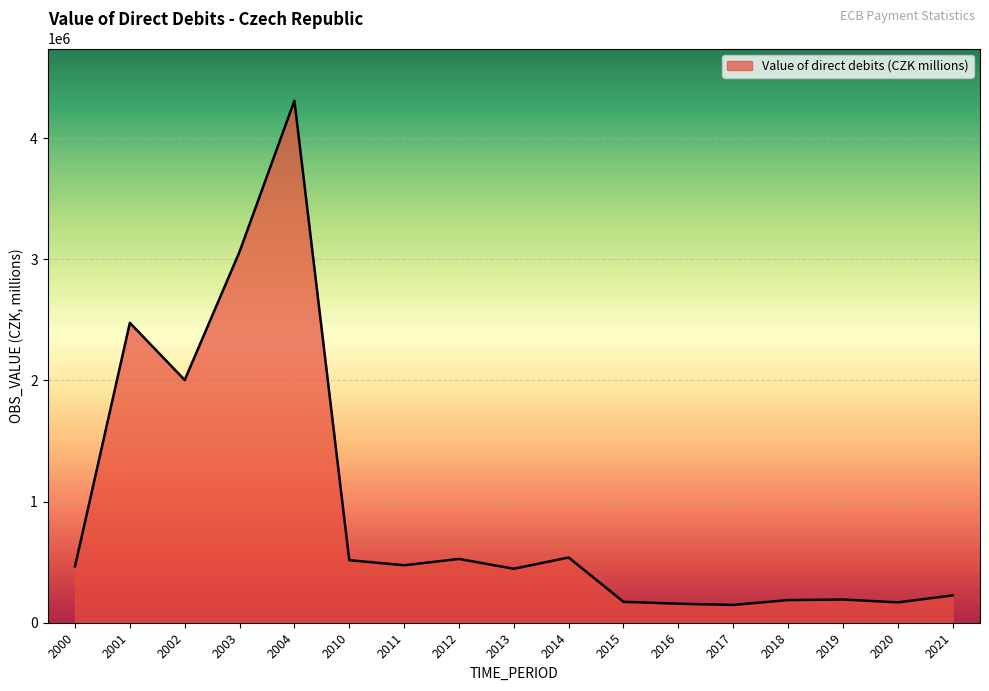

At which category does the data reach its first local peak?

2001